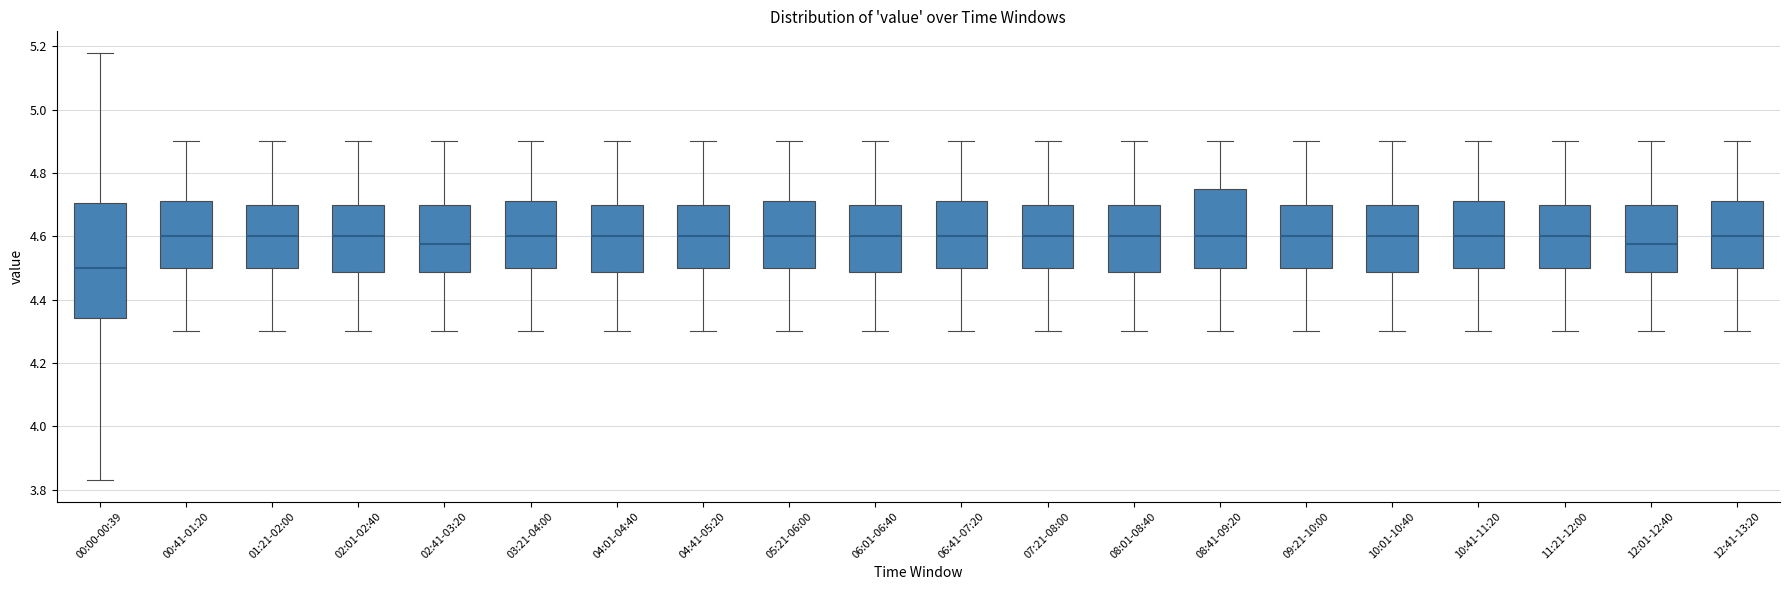

Reading left to right, transcribe this box plot: for each box, give where its median line is, the range the box spans, and where its two whiskers end, as read against the y-axis. The values are not printed on the chart, so give them approximately, as read against the axis.

00:00-00:39: median 4.50, box 4.34 to 4.70, whiskers 3.84 to 5.18
00:41-01:20: median 4.60, box 4.50 to 4.72, whiskers 4.30 to 4.90
01:21-02:00: median 4.60, box 4.50 to 4.70, whiskers 4.30 to 4.90
02:01-02:40: median 4.60, box 4.48 to 4.70, whiskers 4.30 to 4.90
02:41-03:20: median 4.58, box 4.48 to 4.70, whiskers 4.30 to 4.90
03:21-04:00: median 4.60, box 4.50 to 4.72, whiskers 4.30 to 4.90
04:01-04:40: median 4.60, box 4.48 to 4.70, whiskers 4.30 to 4.90
04:41-05:20: median 4.60, box 4.50 to 4.70, whiskers 4.30 to 4.90
05:21-06:00: median 4.60, box 4.50 to 4.72, whiskers 4.30 to 4.90
06:01-06:40: median 4.60, box 4.48 to 4.70, whiskers 4.30 to 4.90
06:41-07:20: median 4.60, box 4.50 to 4.72, whiskers 4.30 to 4.90
07:21-08:00: median 4.60, box 4.50 to 4.70, whiskers 4.30 to 4.90
08:01-08:40: median 4.60, box 4.48 to 4.70, whiskers 4.30 to 4.90
08:41-09:20: median 4.60, box 4.50 to 4.76, whiskers 4.30 to 4.90
09:21-10:00: median 4.60, box 4.50 to 4.70, whiskers 4.30 to 4.90
10:01-10:40: median 4.60, box 4.48 to 4.70, whiskers 4.30 to 4.90
10:41-11:20: median 4.60, box 4.50 to 4.72, whiskers 4.30 to 4.90
11:21-12:00: median 4.60, box 4.50 to 4.70, whiskers 4.30 to 4.90
12:01-12:40: median 4.58, box 4.48 to 4.70, whiskers 4.30 to 4.90
12:41-13:20: median 4.60, box 4.50 to 4.72, whiskers 4.30 to 4.90